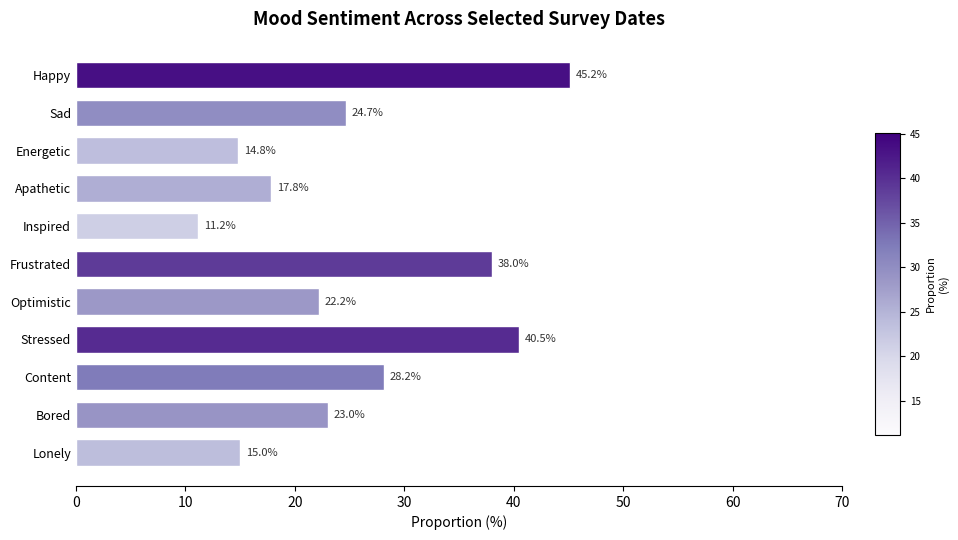

Reading bottom to top, transcribe all the data shown in this chart.

15.0	23.0	28.2	40.5	22.2	38.0	11.2	17.8	14.8	24.7	45.2